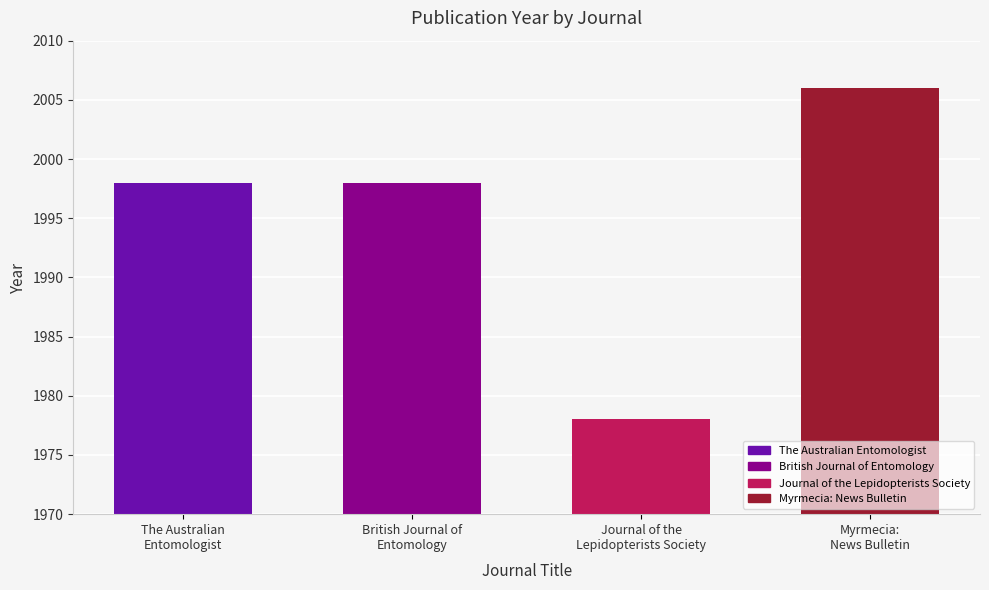

What is the label of the 4th bar from the right?

The Australian
Entomologist